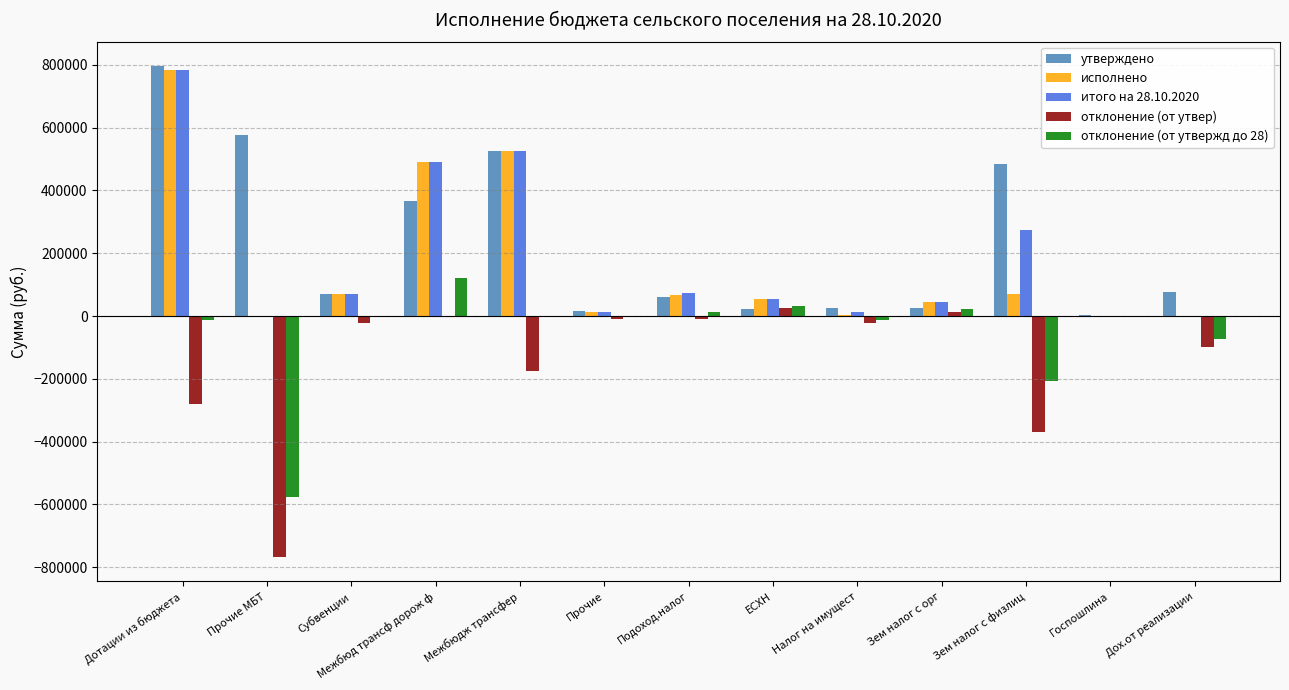

What is the sum of all исполнено values?

2118816.9